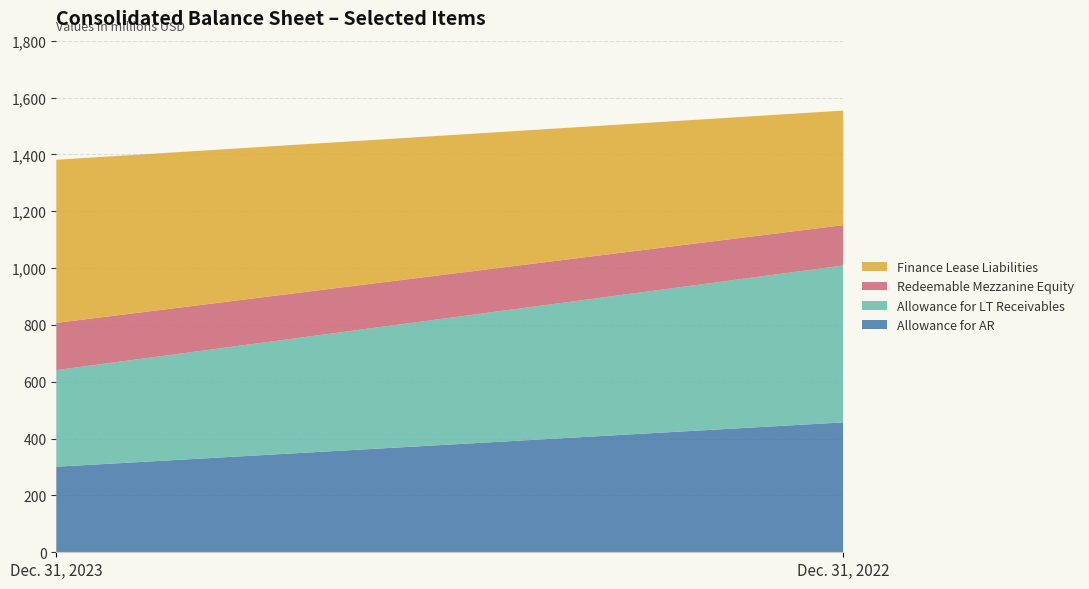

Reading left to right, list all the values displayed in this chart.

Allowance for AR: 301	457
Allowance for LT Receivables: 340	552
Redeemable Mezzanine Equity: 166	142
Finance Lease Liabilities: 574	403